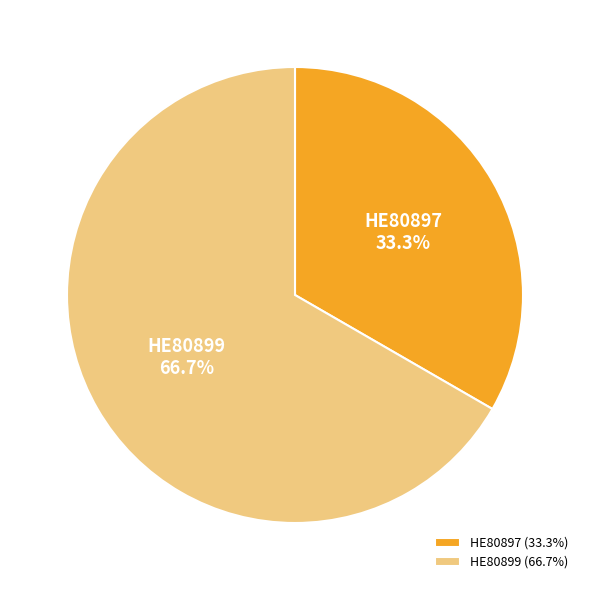

To the nearest percent, what percentage of the pie is HE80899?

67%